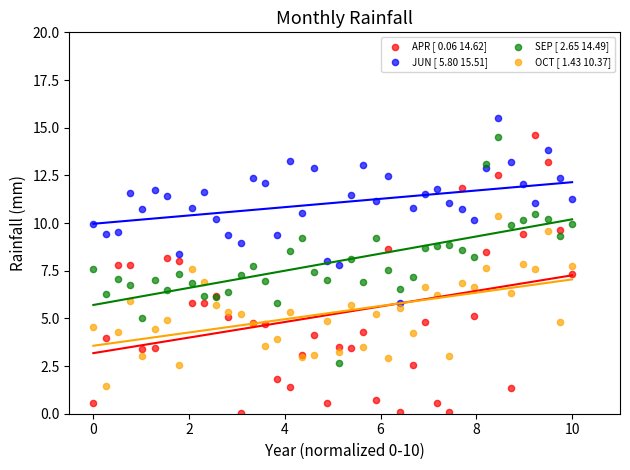

Which series contains the lowest Y value?

APR [ 0.06 14.62]